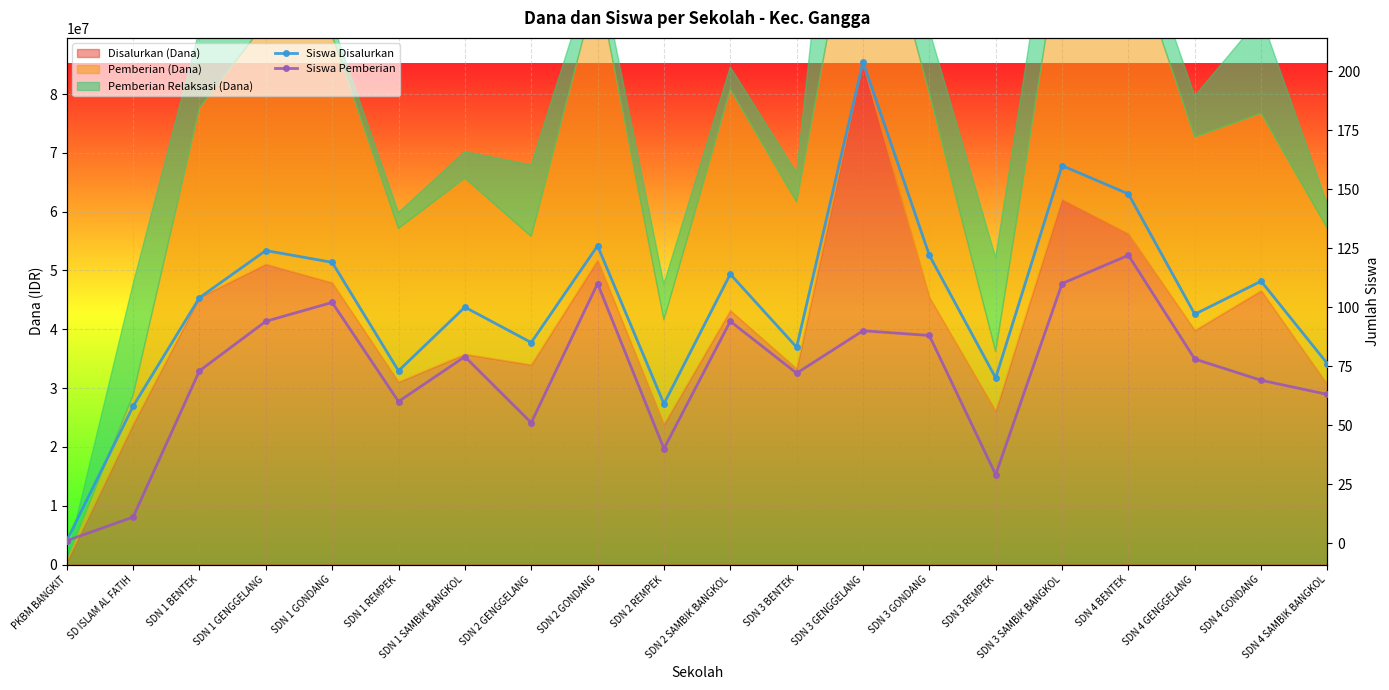

True or false: Siswa Disalurkan and Siswa Pemberian cross at least once.

False